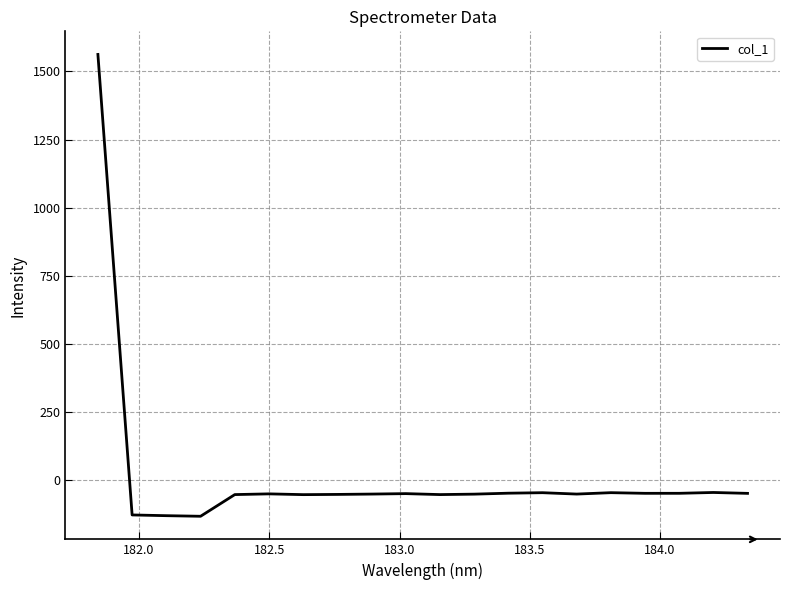

What is the minimum value shown in the chart?

-133.2